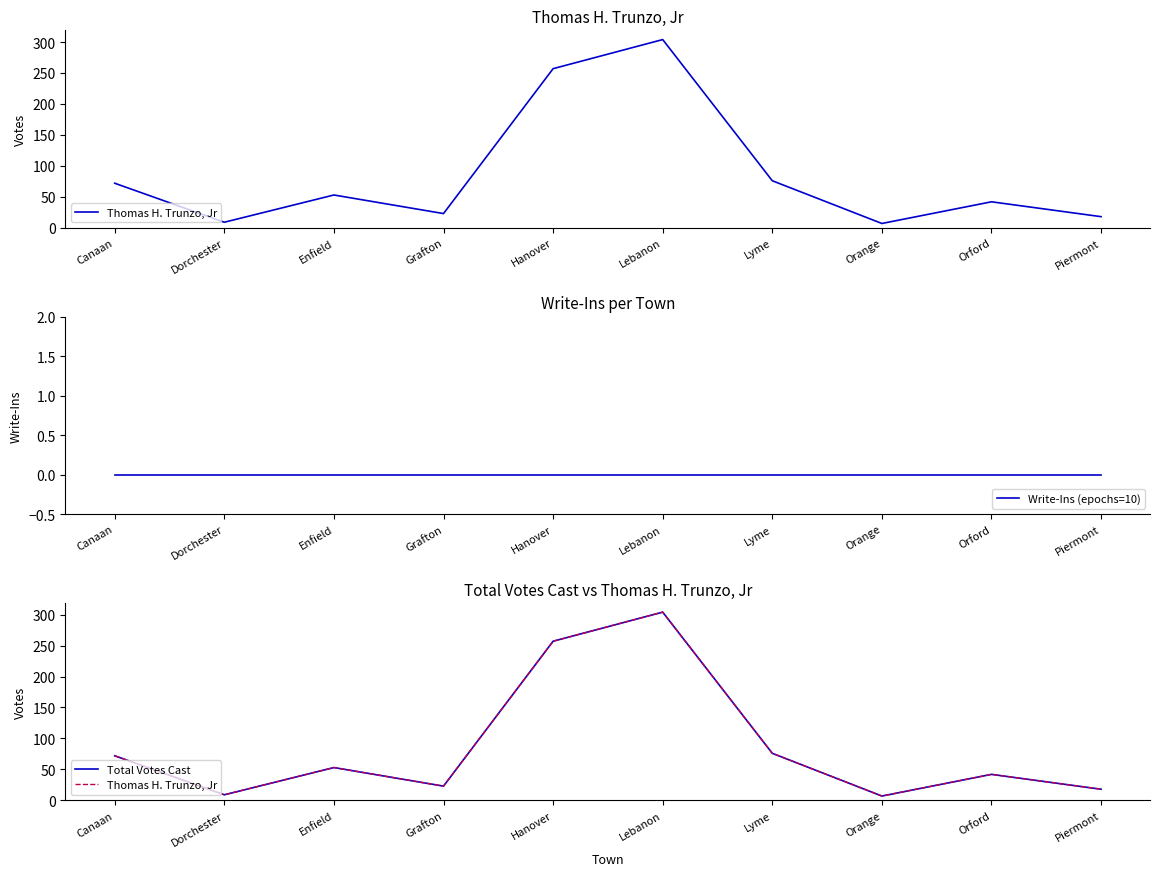

True or false: Thomas H. Trunzo, Jr has more than 1 points higher than both neighbors.

True